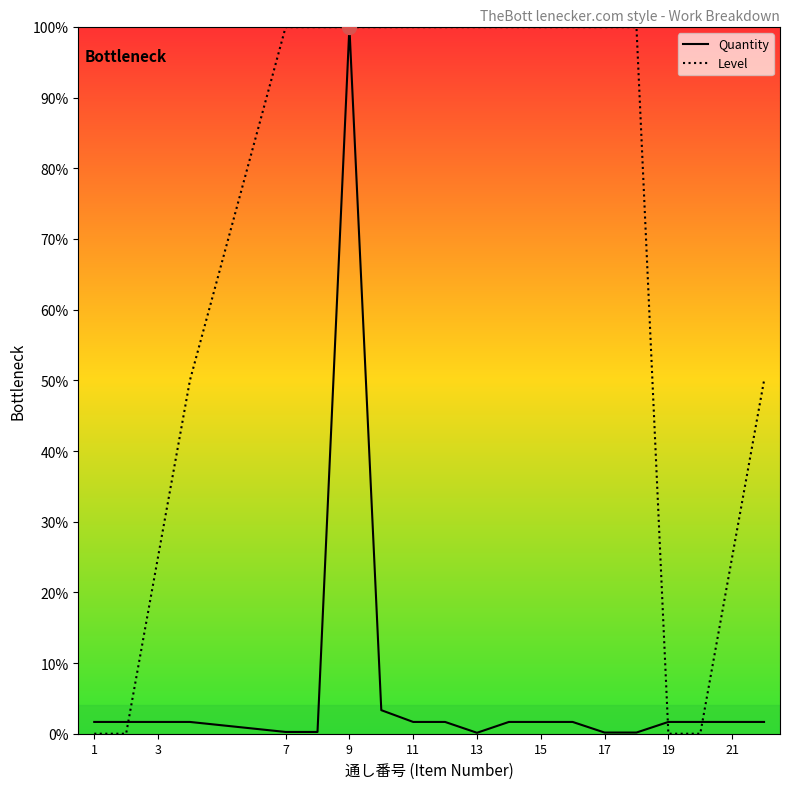

Which category has the highest value in the Quantity series?

9